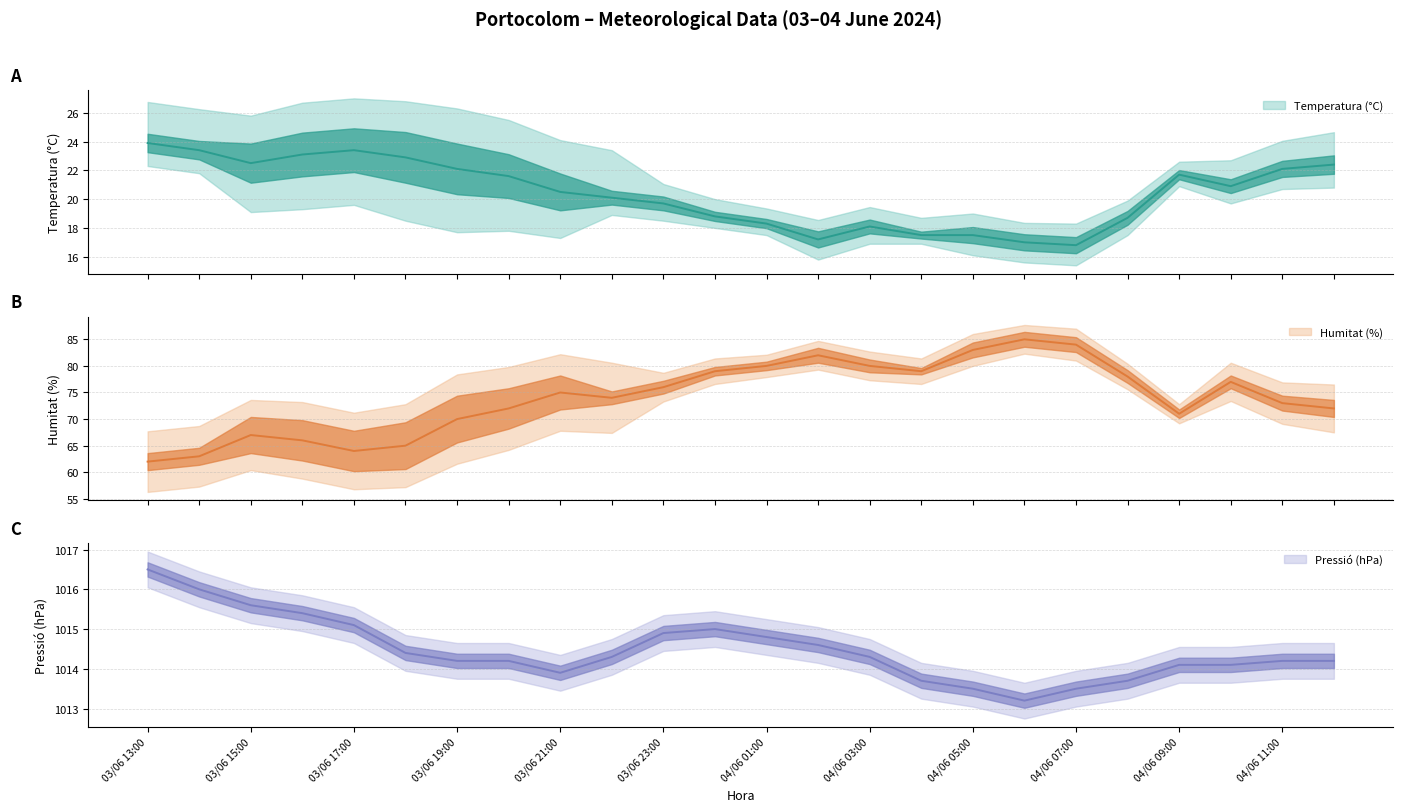

Reading left to right, what are all the values shown in this chart?

Temperatura (°C): 23.9	23.4	22.5	23.1	23.4	22.9	22.1	21.6	20.5	20.1	19.7	18.8	18.3	17.2	18.1	17.5	17.5	17.0	16.8	18.7	21.7	20.9	22.1	22.4
Humitat (%): 62.0	63.0	67.0	66.0	64.0	65.0	70.0	72.0	75.0	74.0	76.0	79.0	80.0	82.0	80.0	79.0	83.0	85.0	84.0	78.0	71.0	77.0	73.0	72.0
Pressió (hPa): 1016.5	1016.0	1015.6	1015.4	1015.1	1014.4	1014.2	1014.2	1013.9	1014.3	1014.9	1015.0	1014.8	1014.6	1014.3	1013.7	1013.5	1013.2	1013.5	1013.7	1014.1	1014.1	1014.2	1014.2